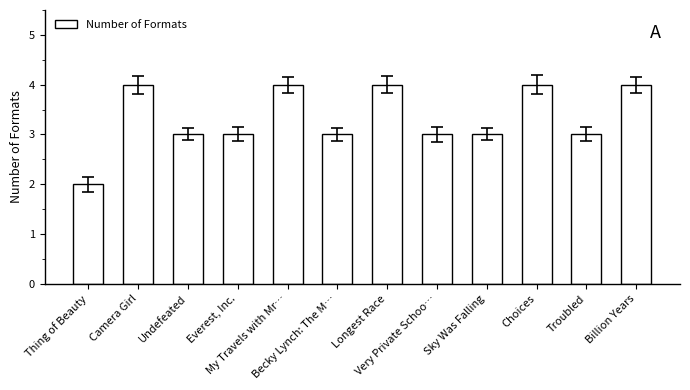

Reading left to right, transcribe all the data shown in this chart.

2	4	3	3	4	3	4	3	3	4	3	4